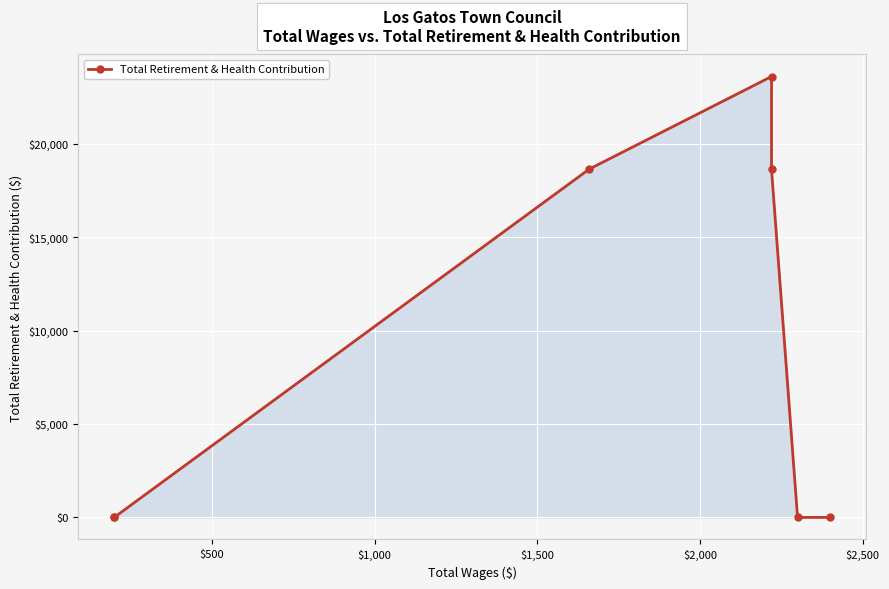

True or false: the data has more than 1 interior local peaks.

False